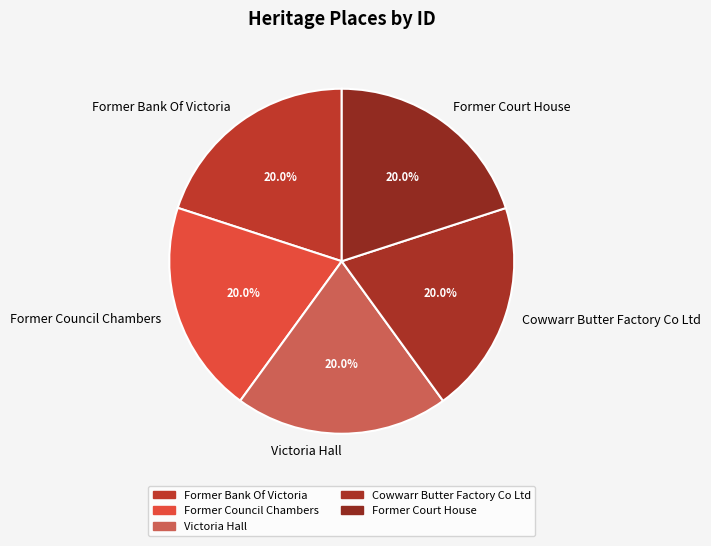

Is Former Council Chambers the majority of the pie?

No